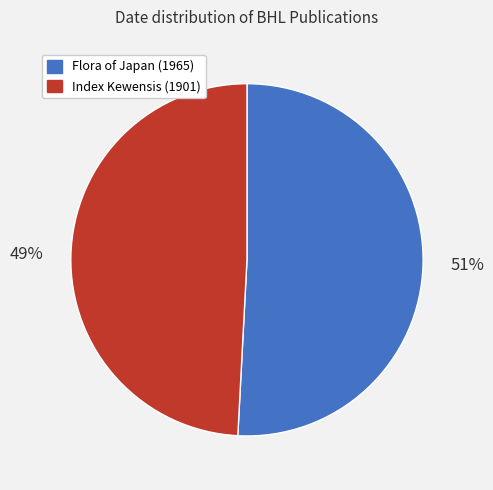

To the nearest percent, what portion does Index Kewensis (1901) represent?

49%